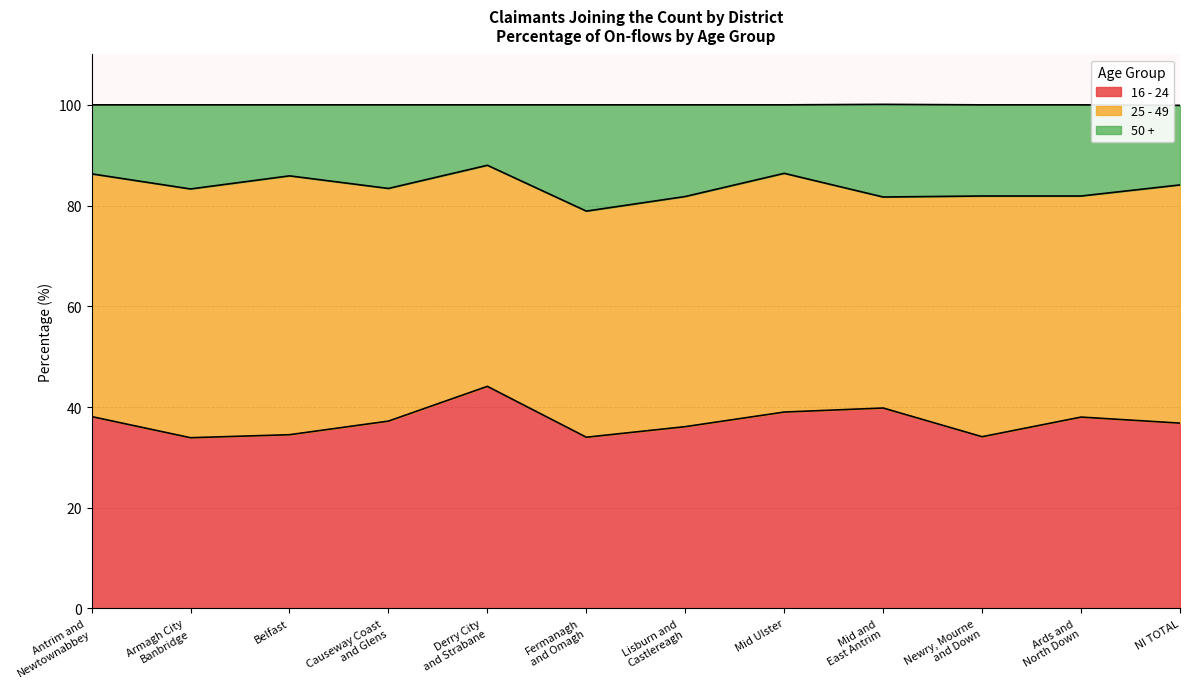

Rank the categories by 16 - 24 value from highest to lowest.

Derry City
and Strabane, Mid and
East Antrim, Mid Ulster, Antrim and
Newtownabbey, Ards and
North Down, Causeway Coast
and Glens, NI TOTAL, Lisburn and
Castlereagh, Belfast, Newry, Mourne
and Down, Fermanagh
and Omagh, Armagh City
Banbridge